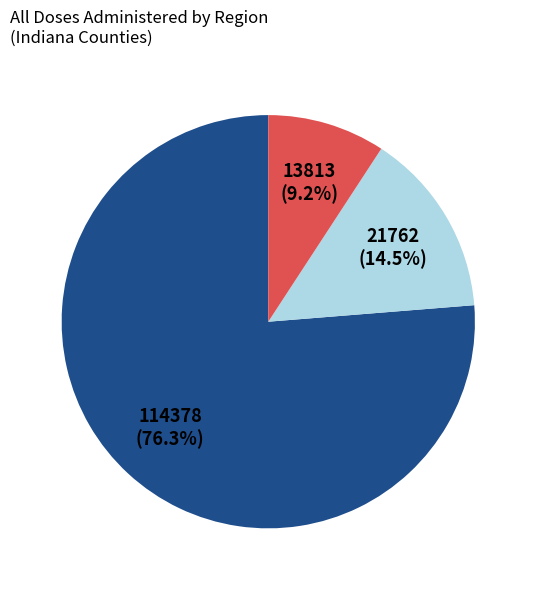

To the nearest percent, what is the difference between the largest and smallest slice percentages?

67%